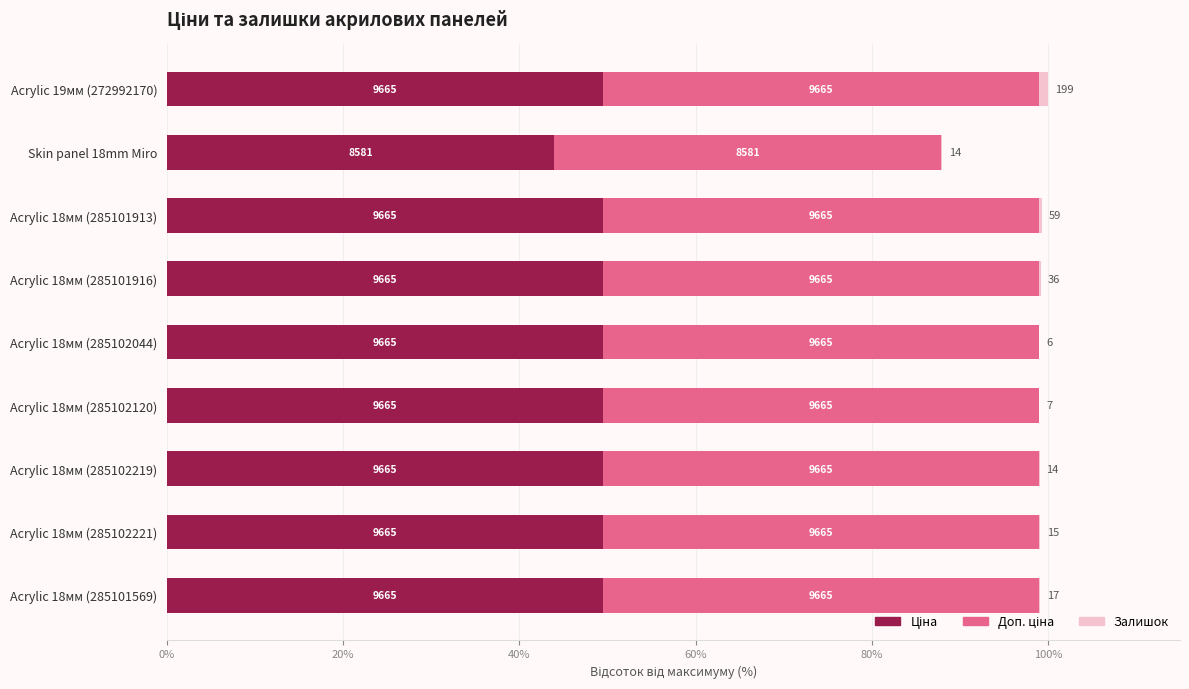

Count the number of categories in the chart.

9